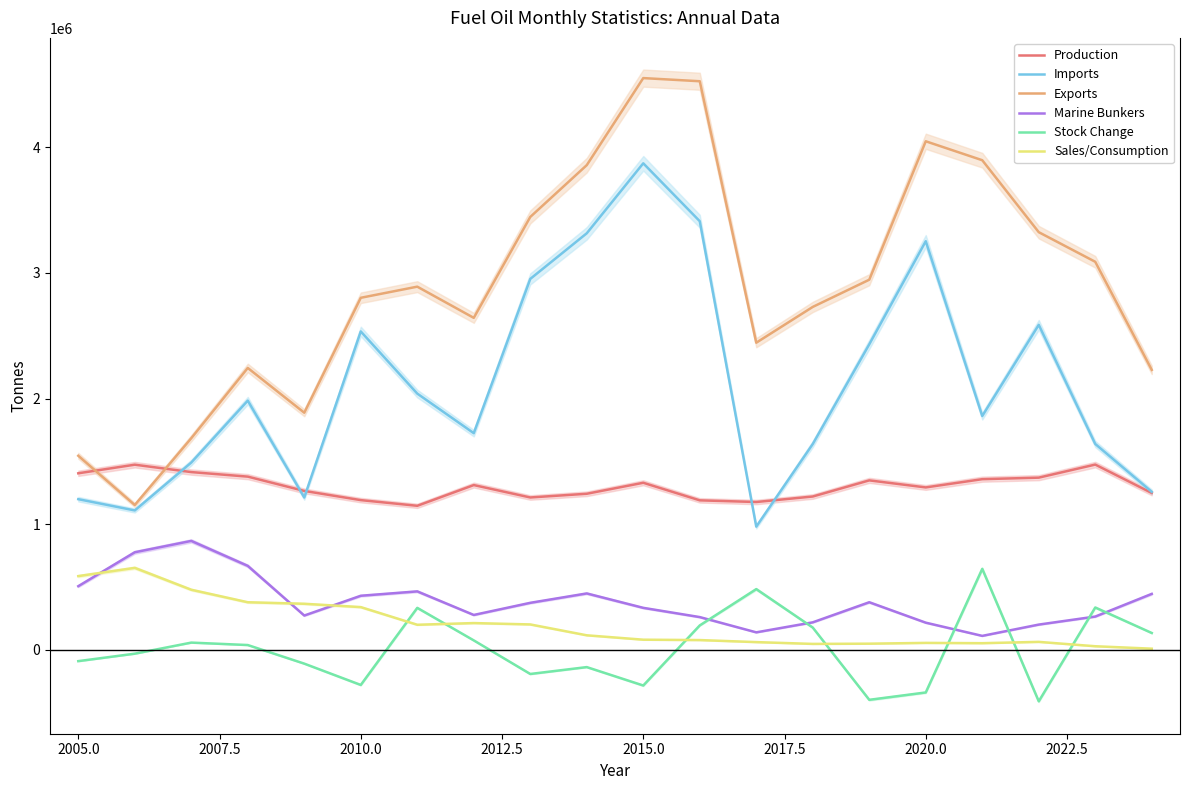

Which series has the widest spread of values?

Exports